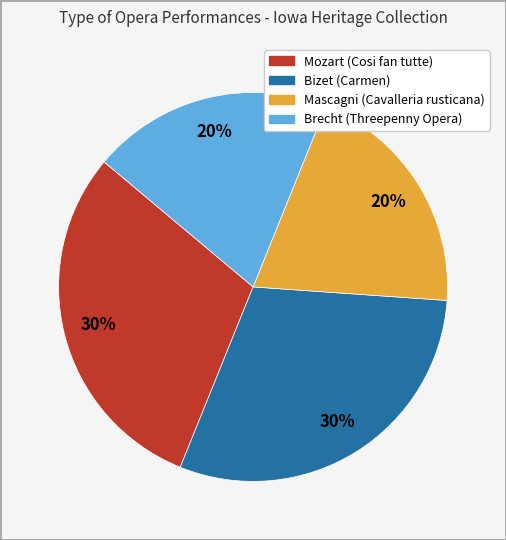

How many slices are in this pie chart?

4